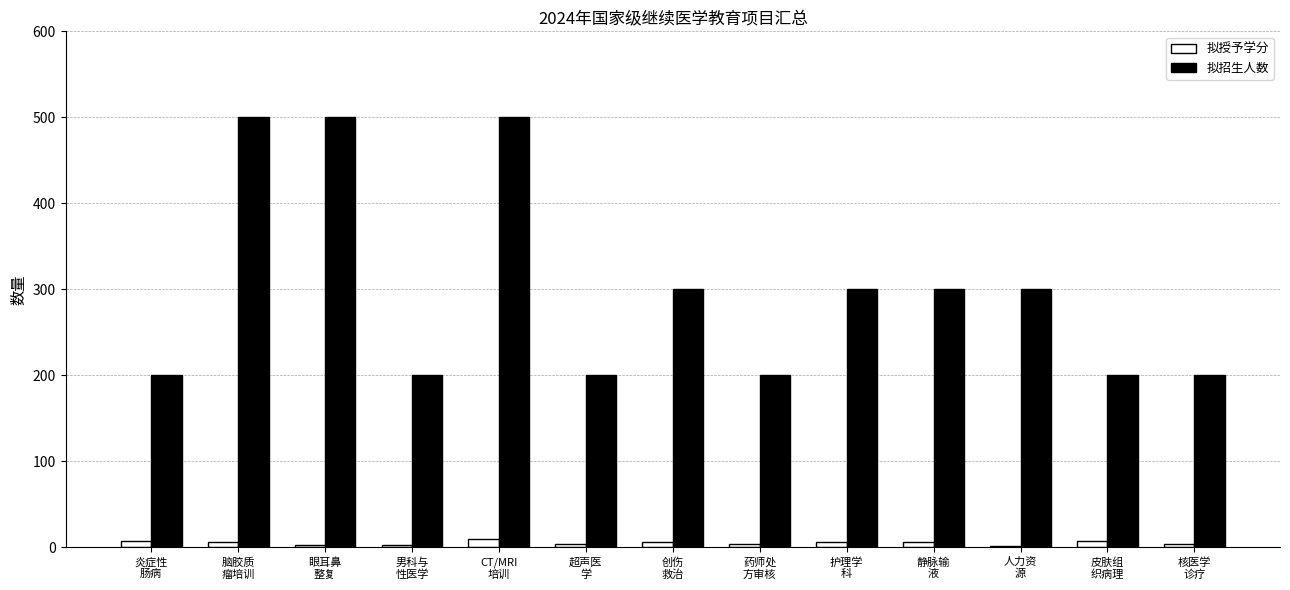

What is the difference between the maximum and minimum values in the 拟授予学分 series?

8